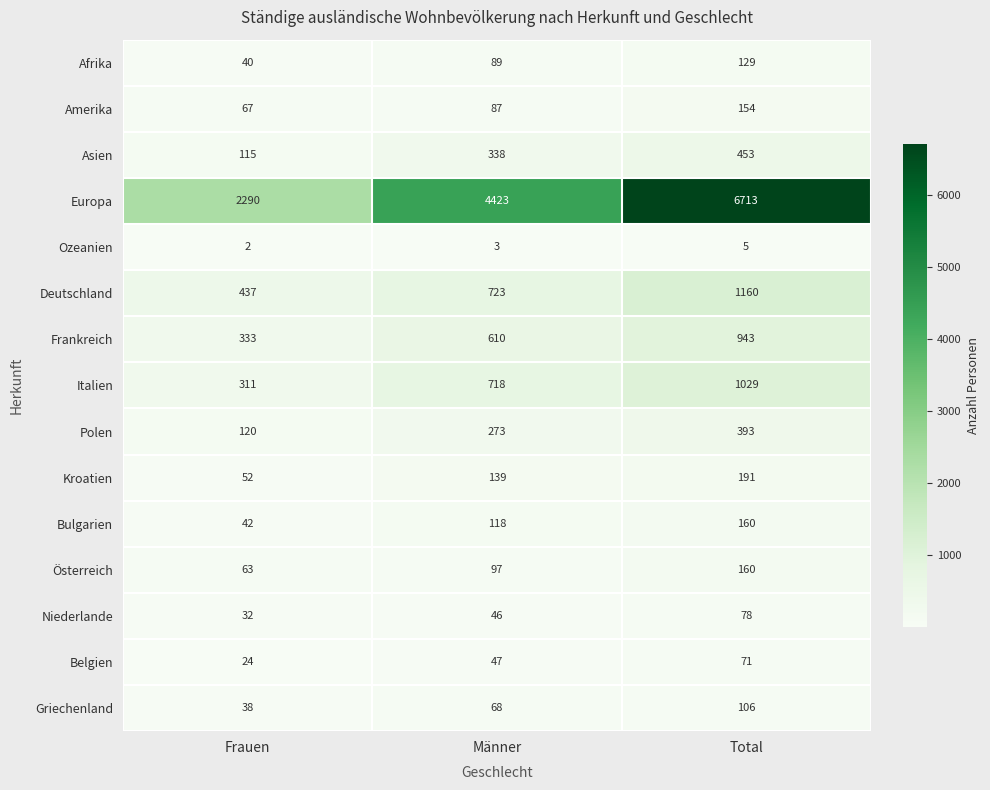

The value of Bulgarien at Total is 241. True or false?

False